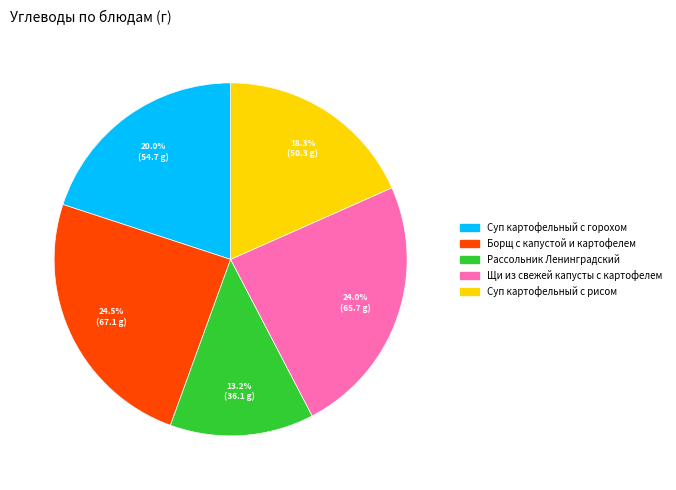

Is it true that Борщ с капустой и картофелем is 37% of the pie?

False